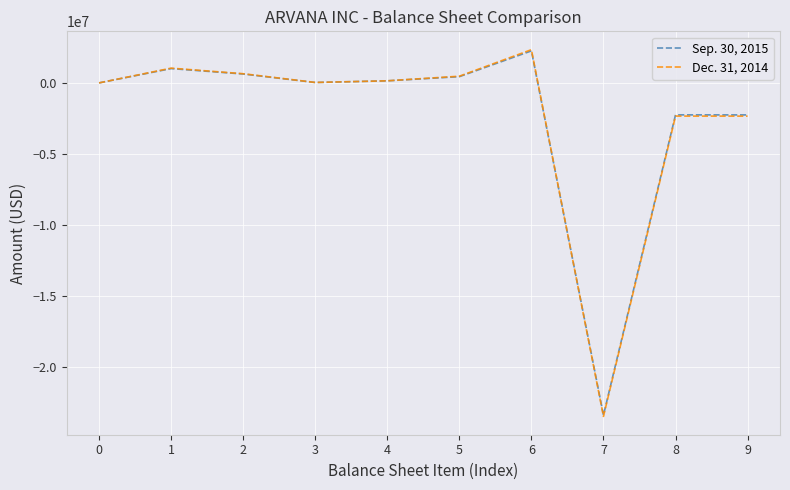

Which series has the widest spread of values?

Dec. 31, 2014